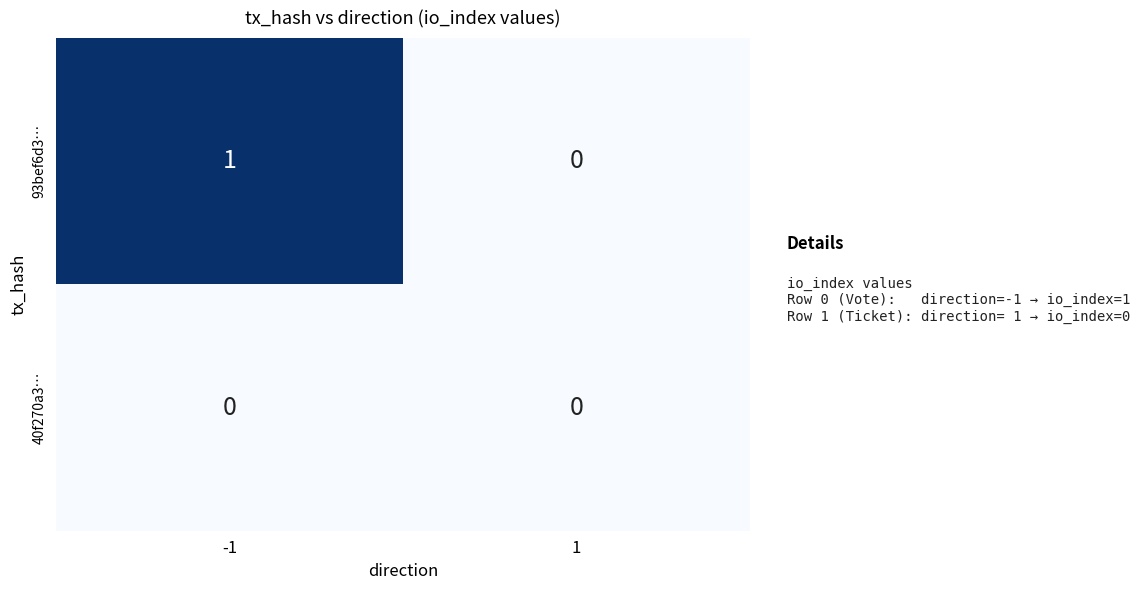

Which series has the largest total across all categories?

93bef6d3…